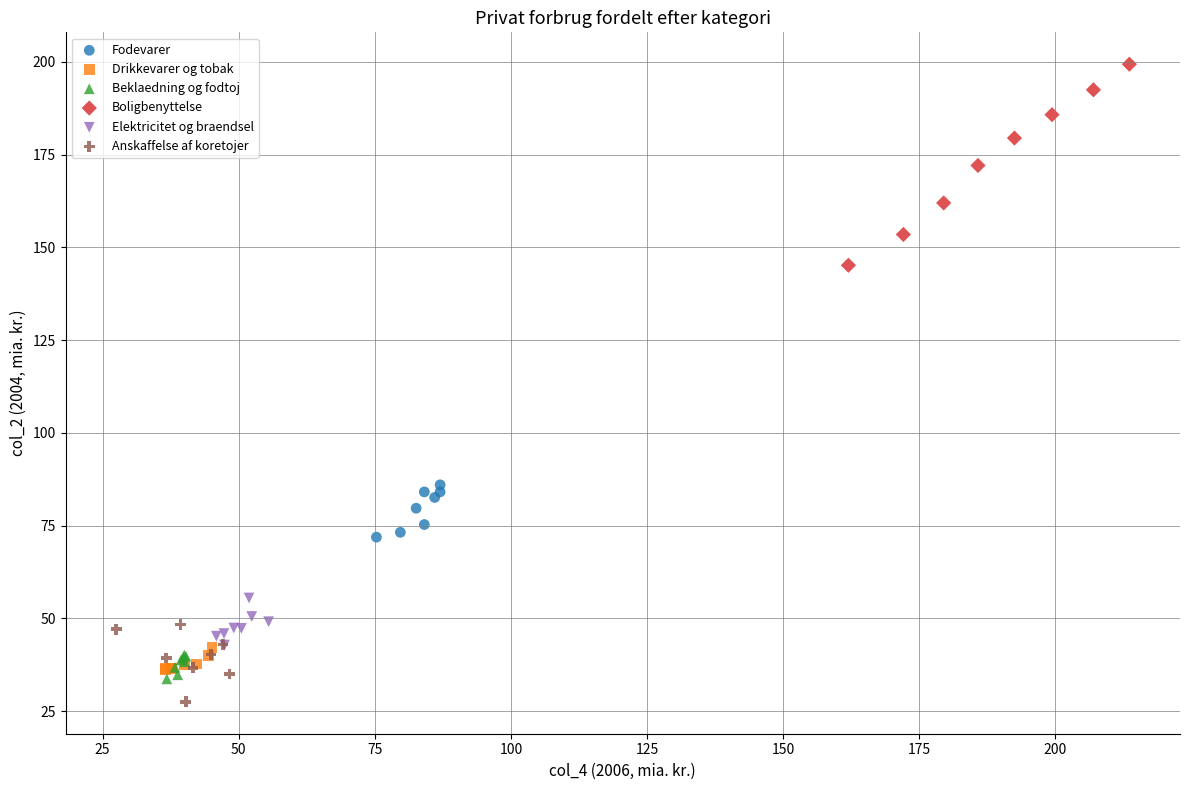

What are all the series names shown in the legend?

Fodevarer, Drikkevarer og tobak, Beklaedning og fodtoj, Boligbenyttelse, Elektricitet og braendsel, Anskaffelse af koretojer